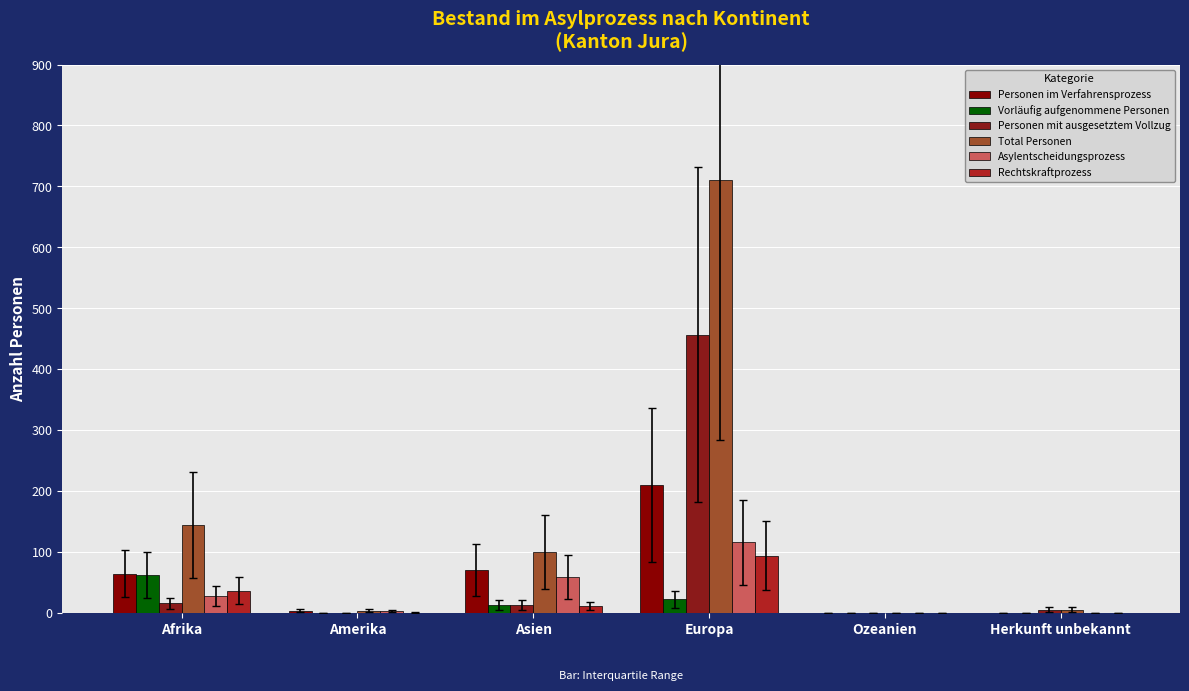

How many categories are shown in the chart?

6